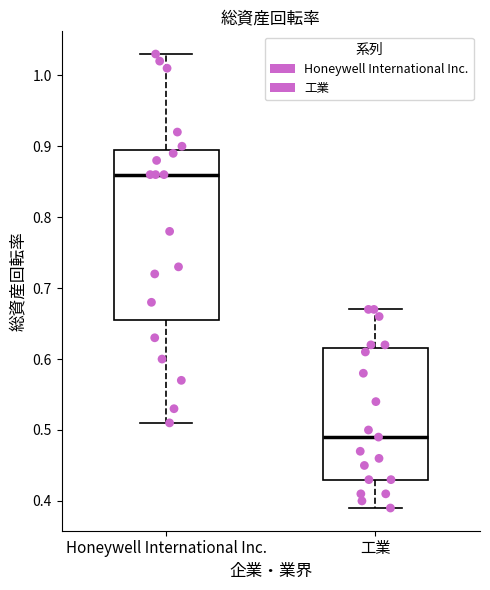

Reading left to right, read every box against the y-axis: the position of its median line, the range the box covers, and the ends of its whiskers. The values are not printed on the chart, so give them approximately, as read against the axis.

Honeywell International Inc.: median 0.86, box 0.66 to 0.90, whiskers 0.51 to 1.03
工業: median 0.49, box 0.43 to 0.62, whiskers 0.39 to 0.67